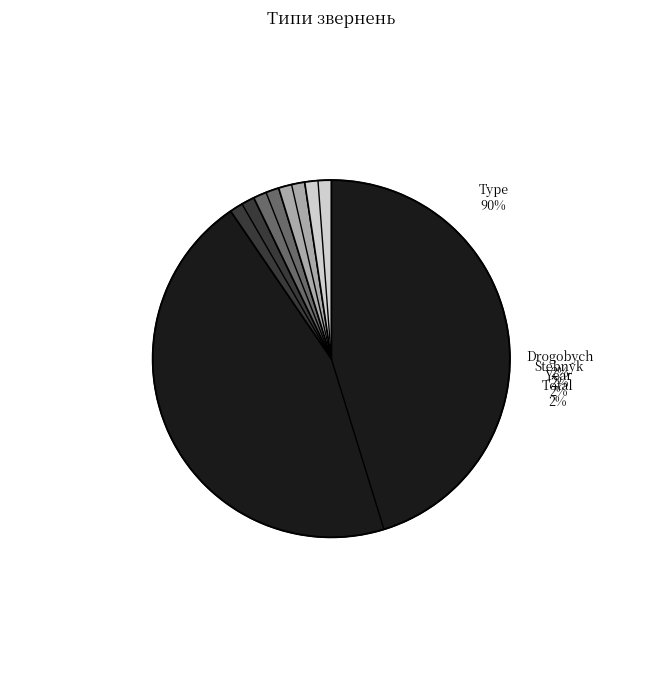

What is the change in value from Type to Total?

-148